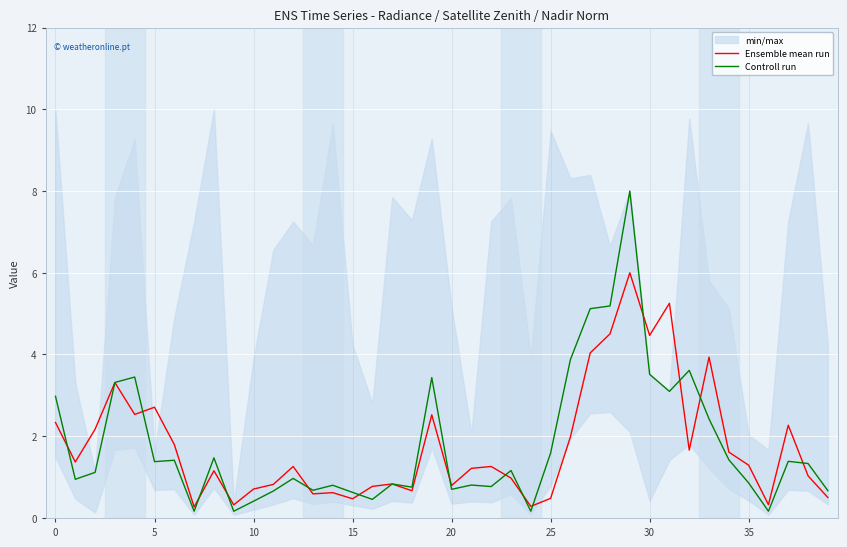

True or false: Ensemble mean run has a value of 1.9 at 12.

False